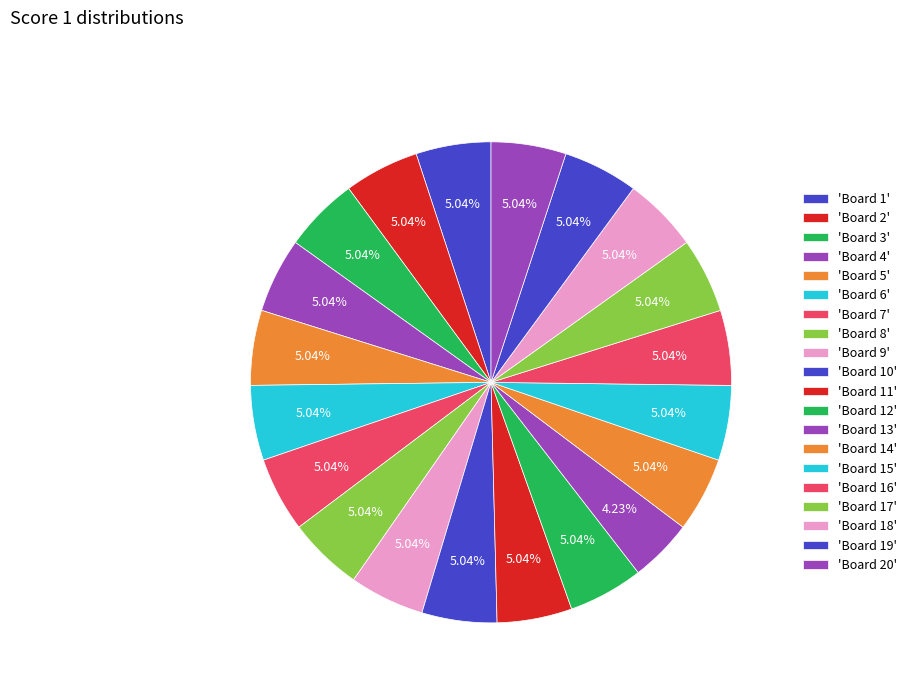

Count the number of slices in the pie.

20